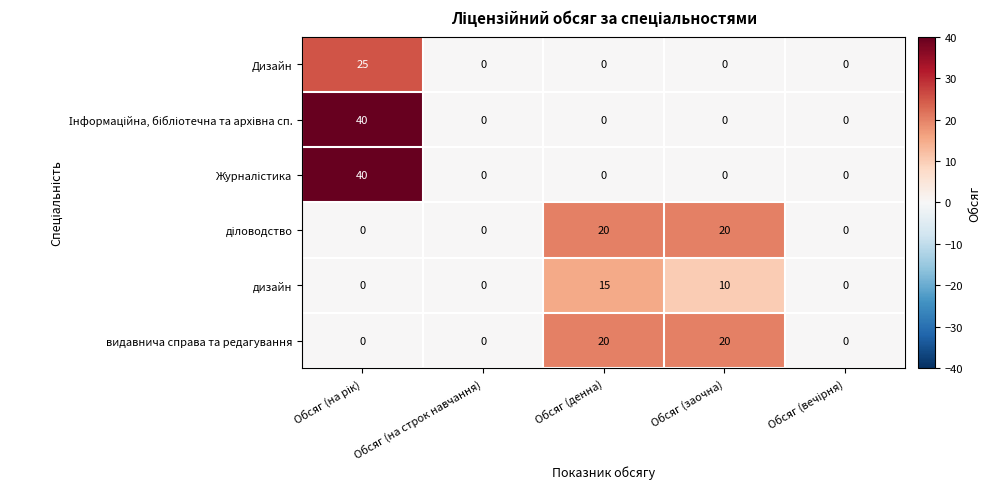

The дизайн series shows 15 at Обсяг (денна). True or false?

True